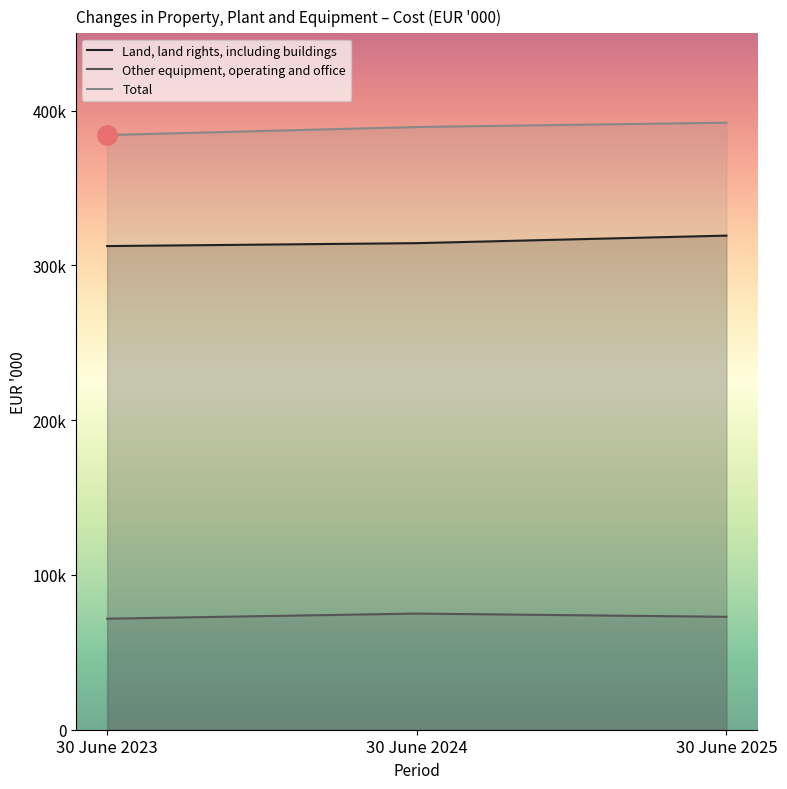

Which series has the largest total across all categories?

Total